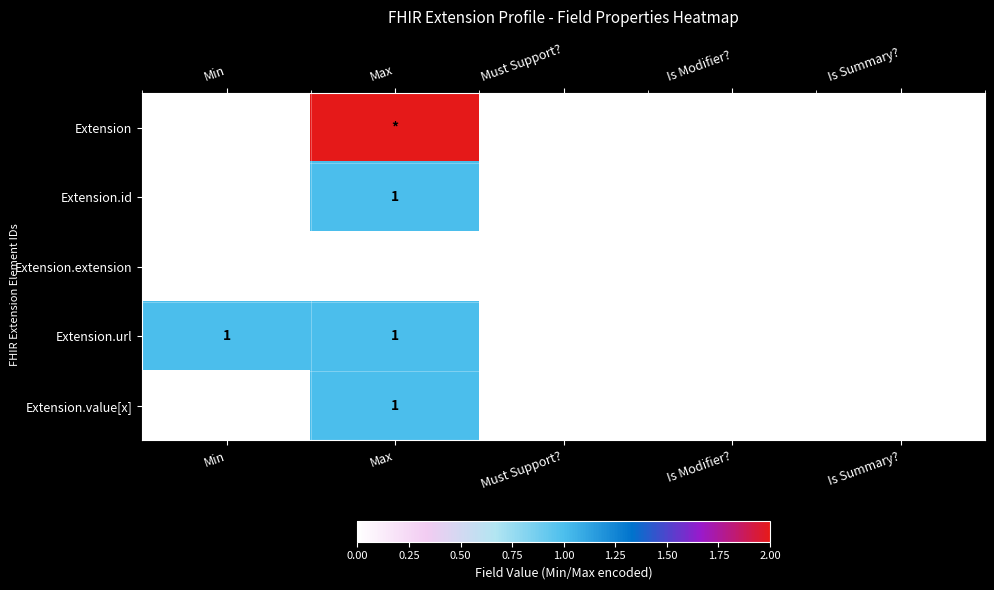

How many categories are shown in the chart?

5